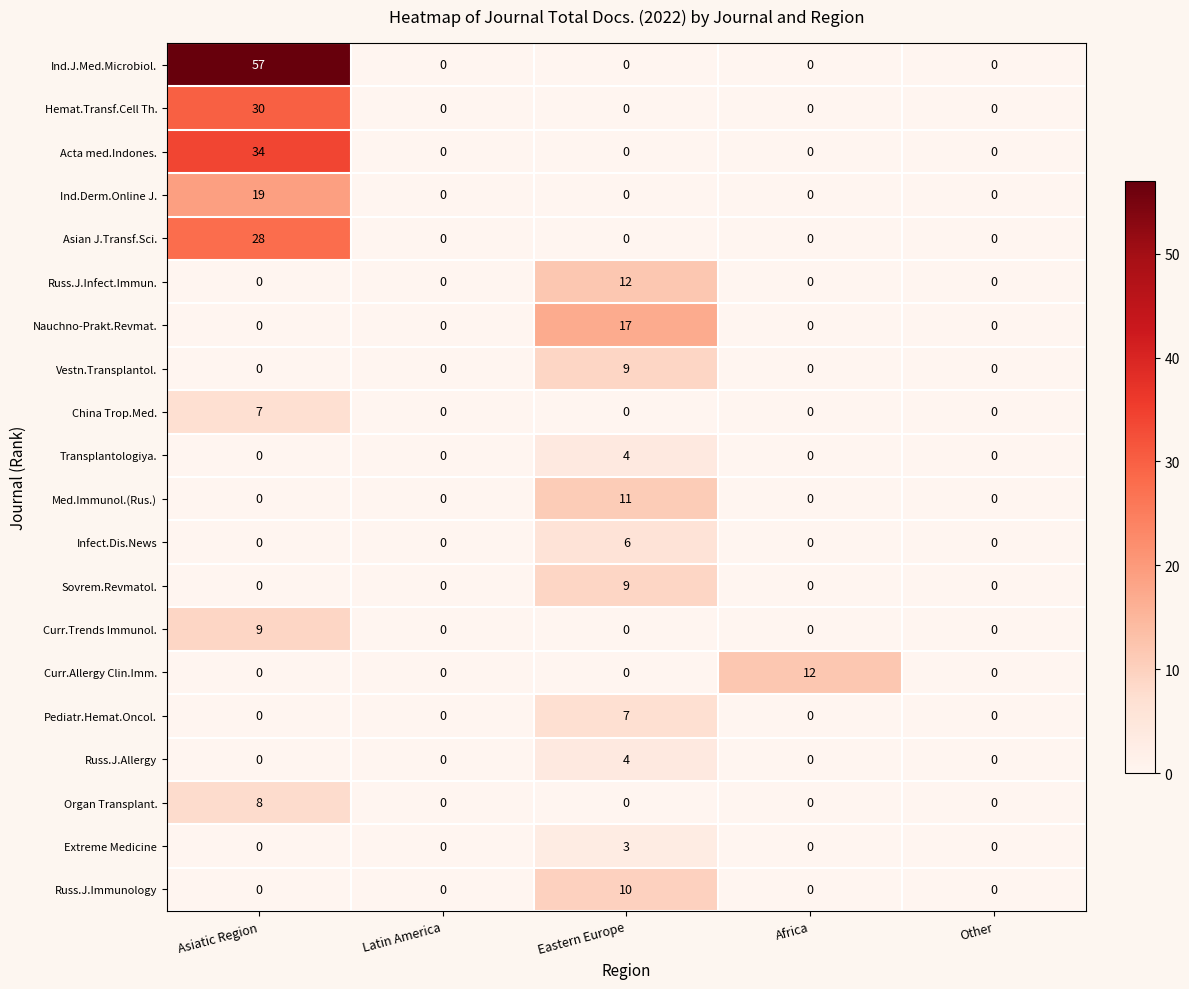

What is the spread (max minus min) of values at Eastern Europe?

17